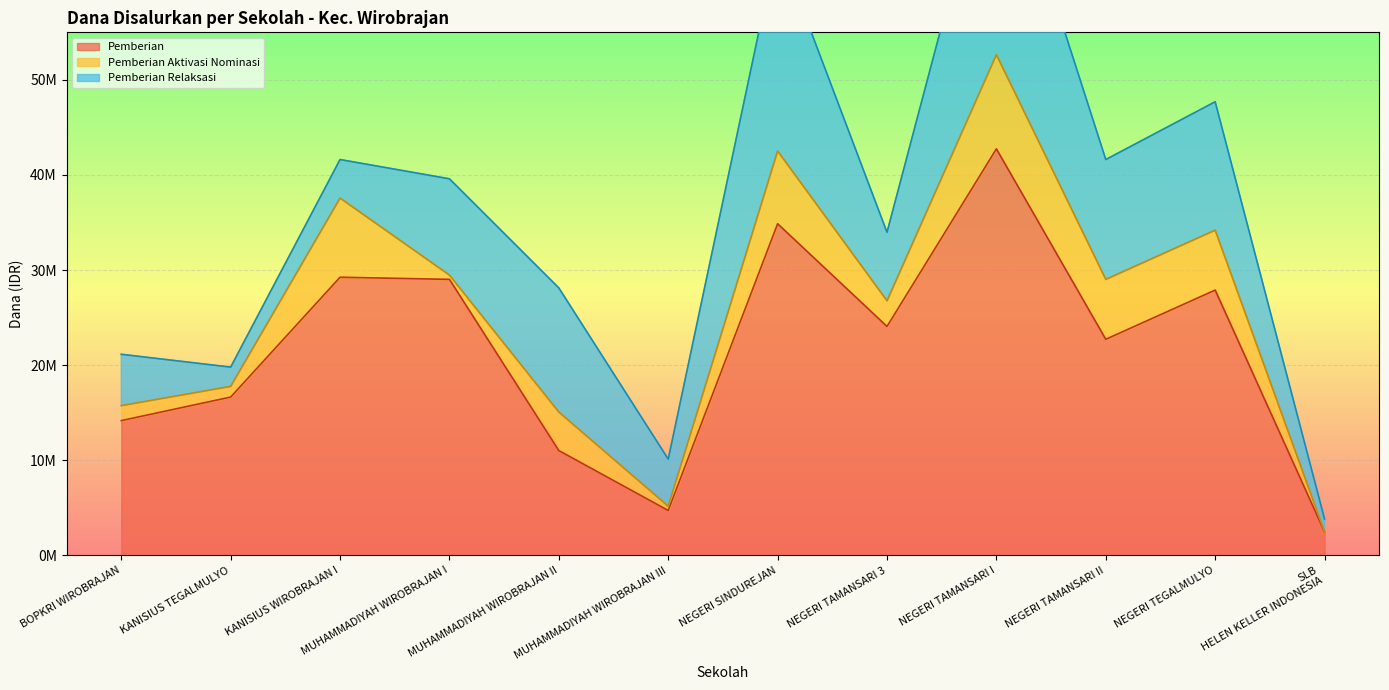

Which series ends up on top after the final intersection of Pemberian and Pemberian Relaksasi?

Pemberian